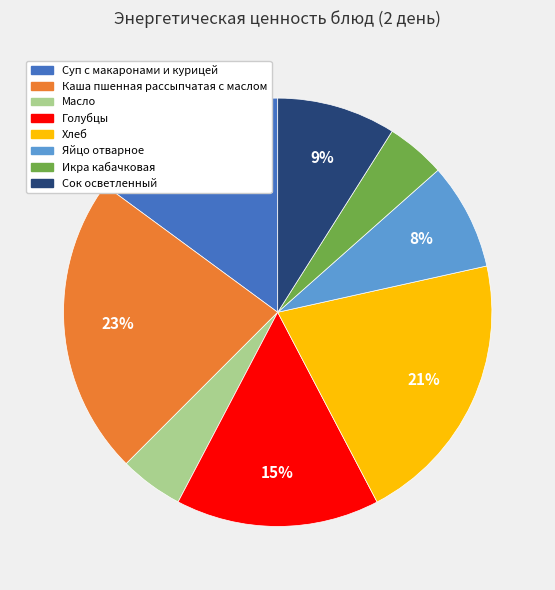

How many slices are in this pie chart?

8